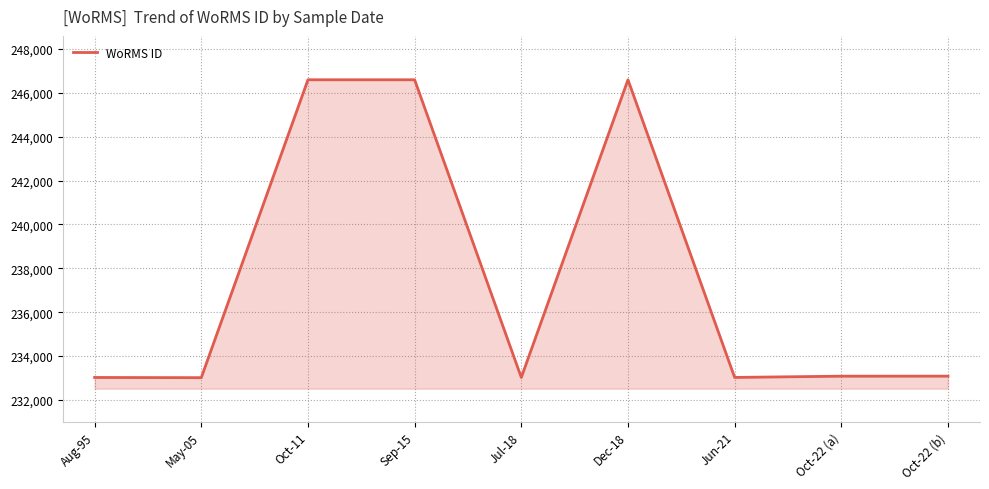

The value at May-05 is 55946. True or false?

False